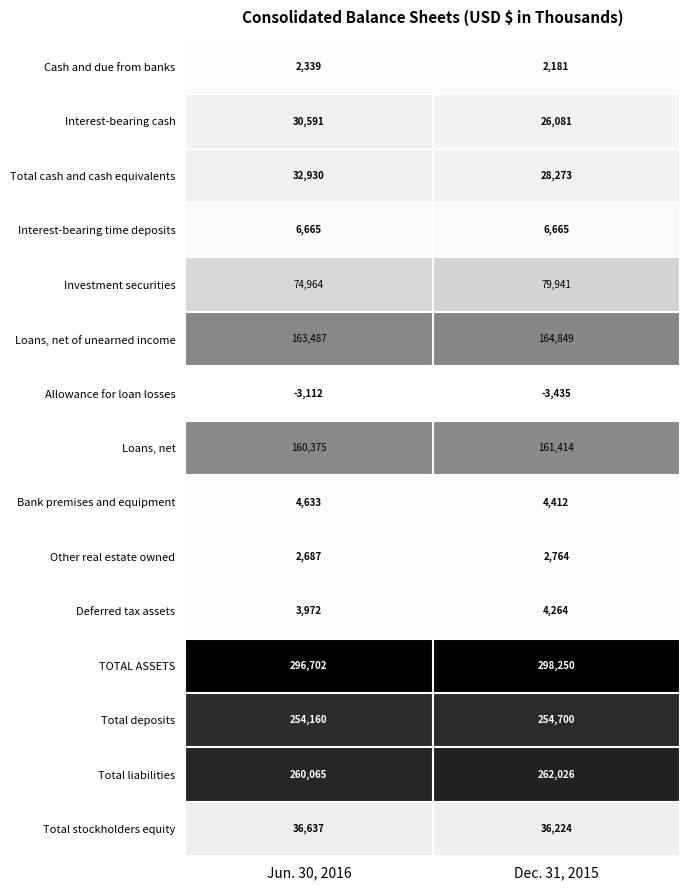

What is the total value across all series at Jun. 30, 2016?

1327095